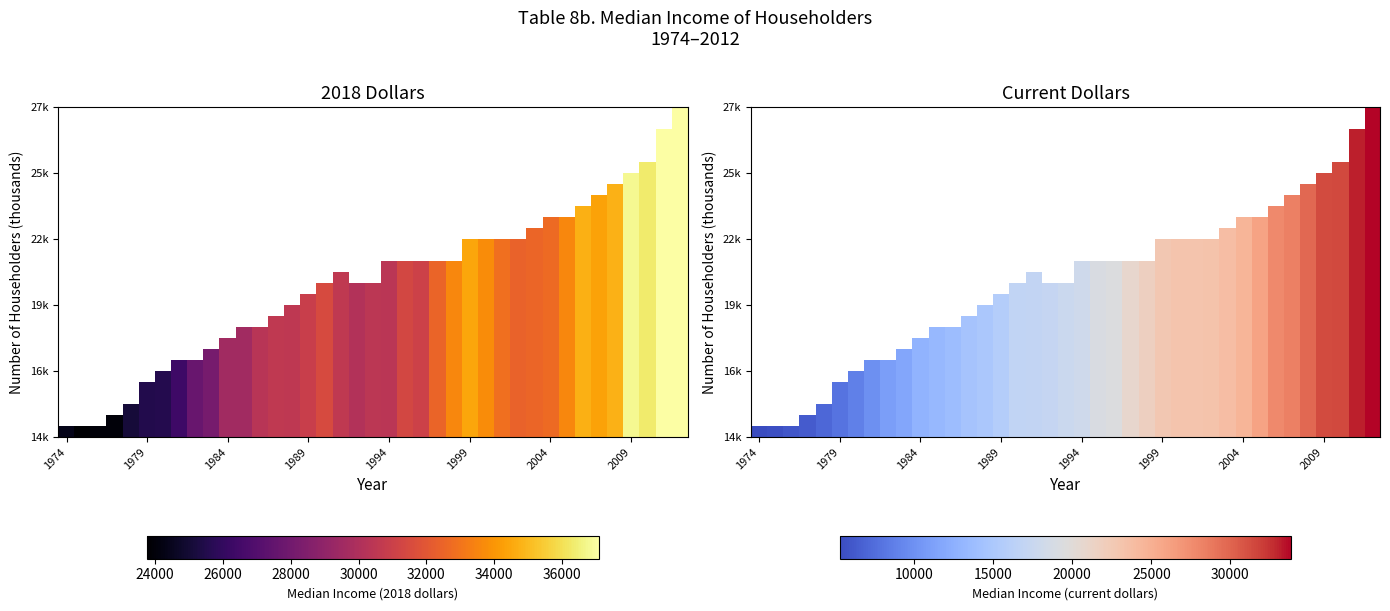

Which category has the lowest value across all series?

1974